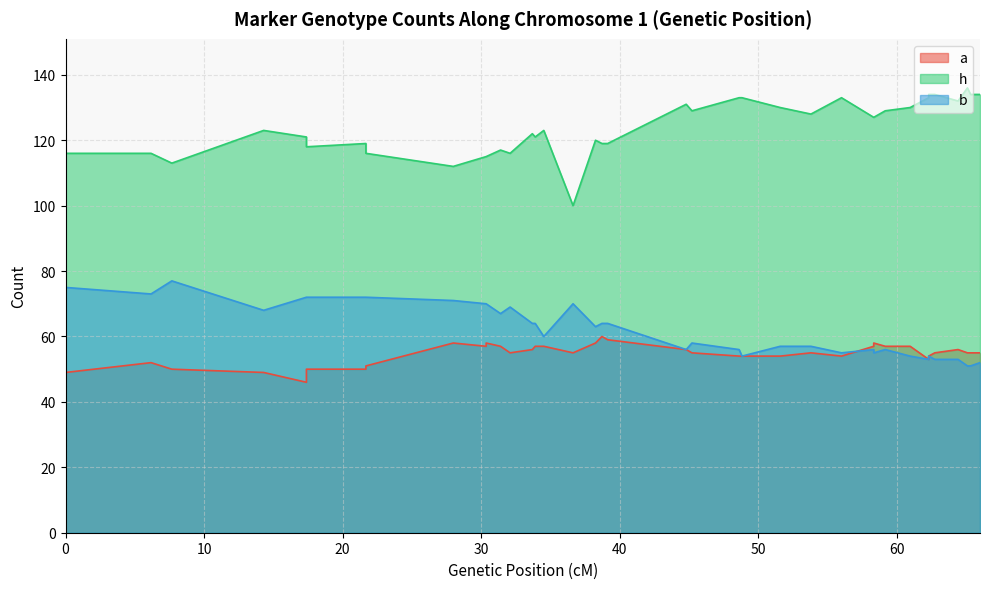

Which series has the largest range (max minus min)?

h